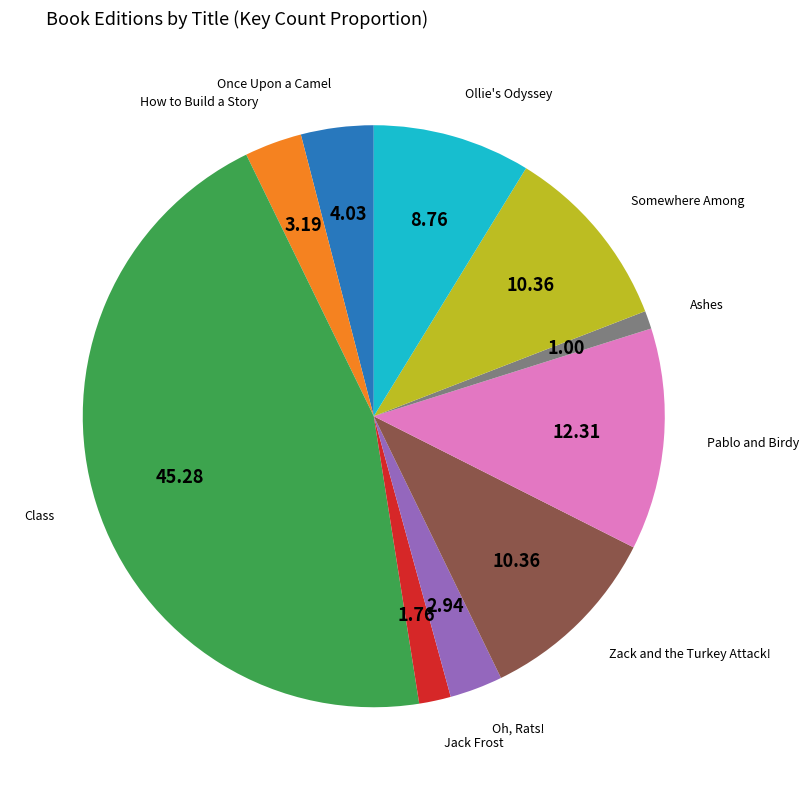

Is there any slice that represents more than half of the pie?

No